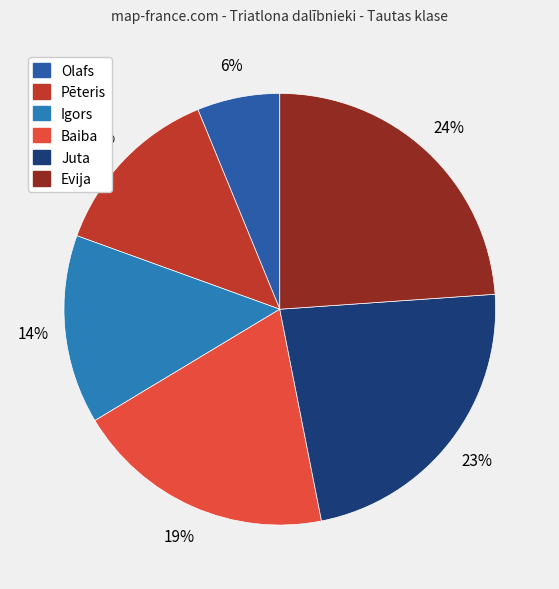

Is there a majority slice in this chart?

No